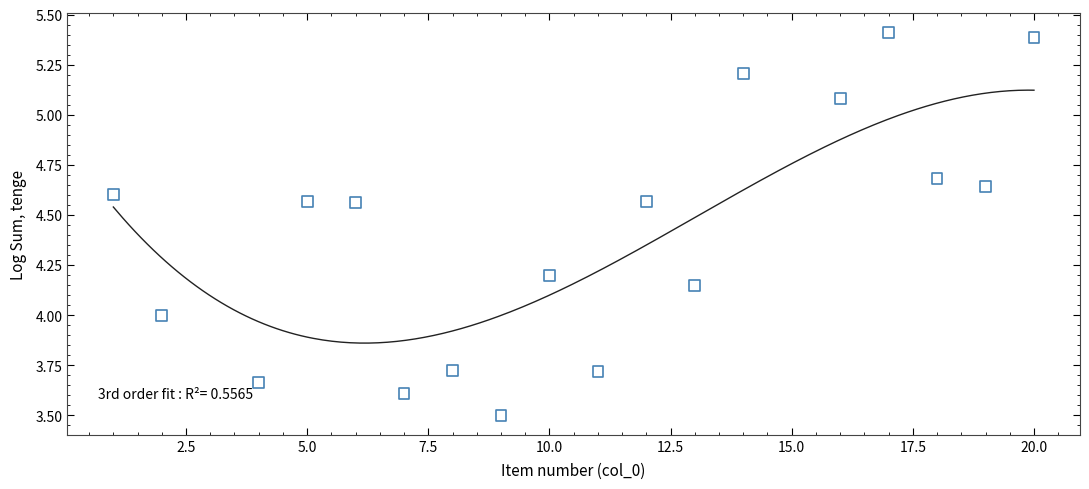

What is the range of X values (max minus min)?

19.0